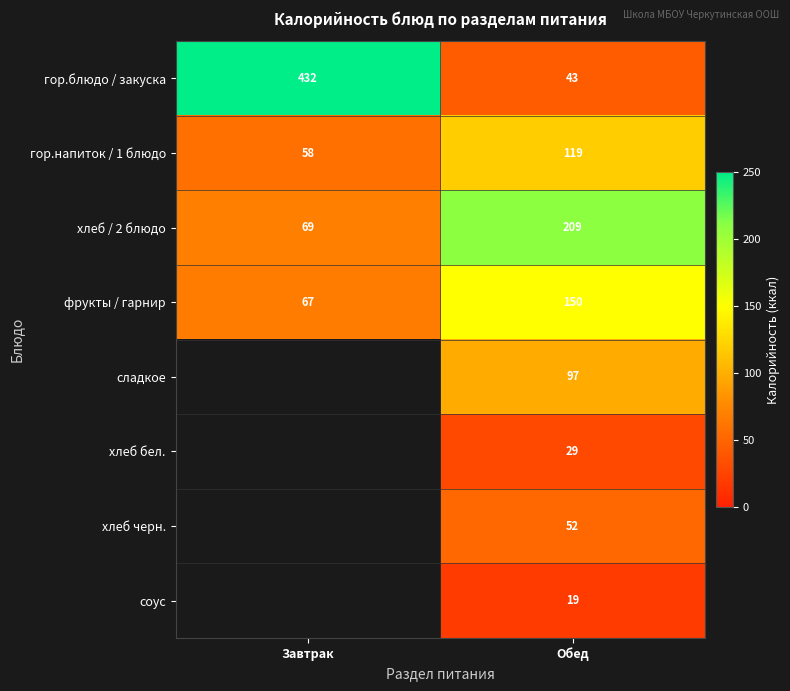

The гор.напиток / 1 блюдо series shows 29.3 at Завтрак. True or false?

False